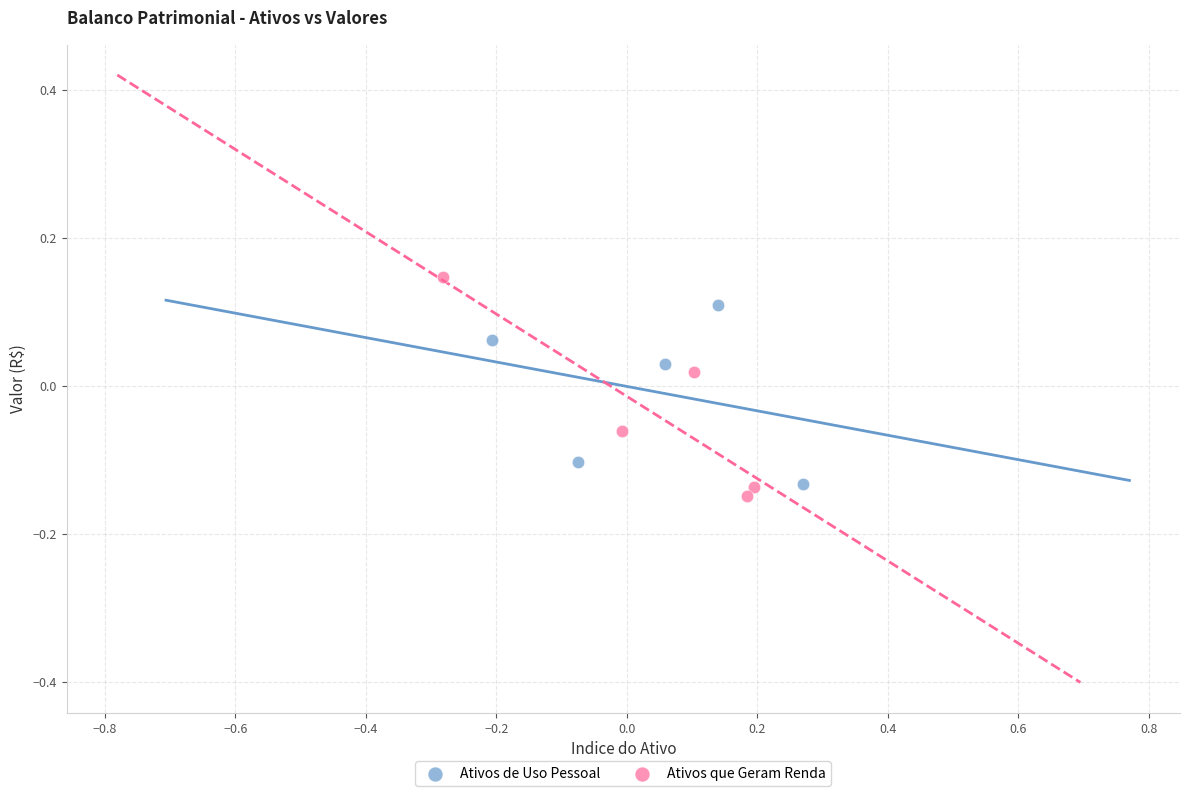

Which series contains the highest Y value?

Ativos que Geram Renda